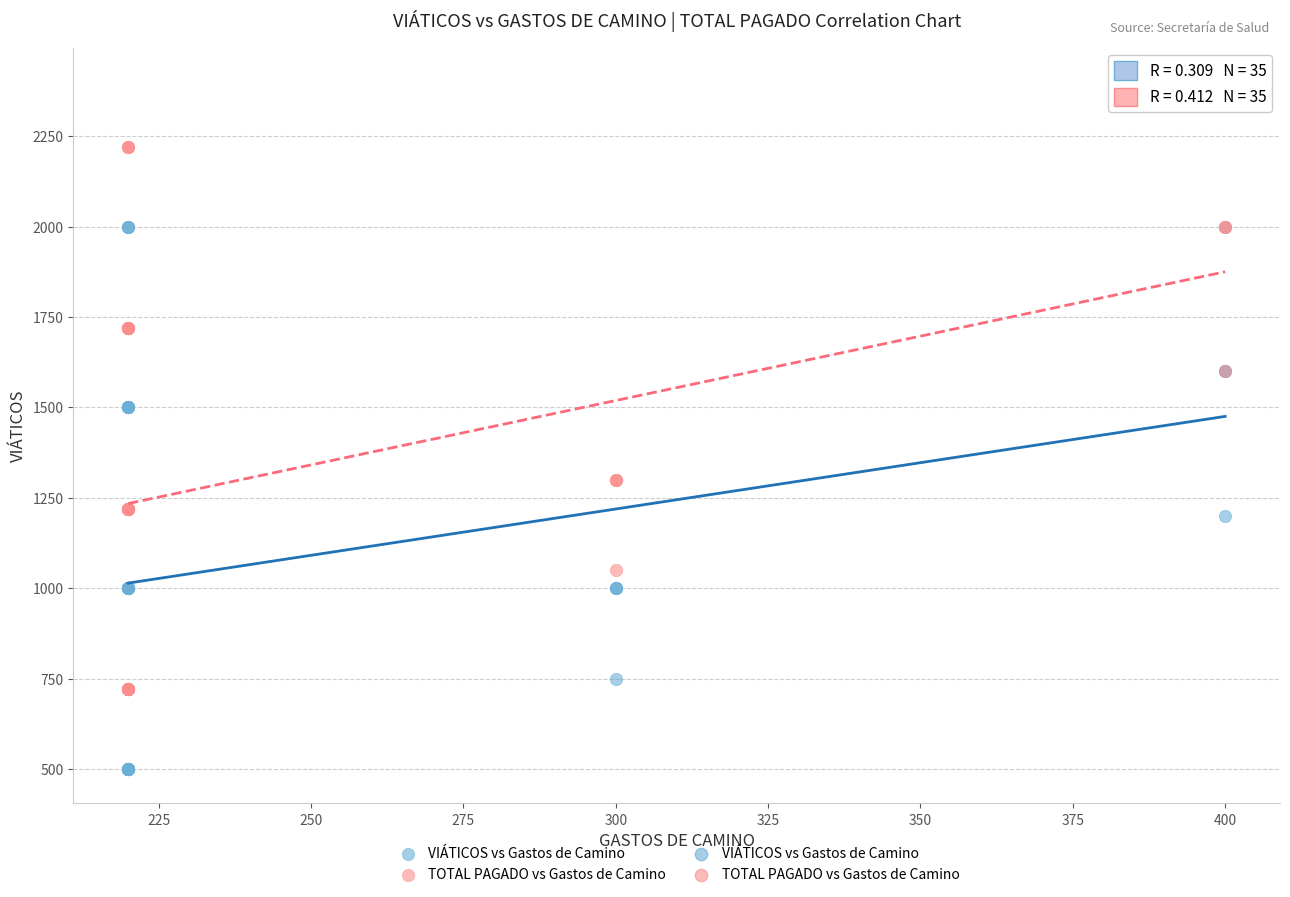

Which series has the largest Y range (max minus min)?

TOTAL PAGADO vs Gastos de Camino